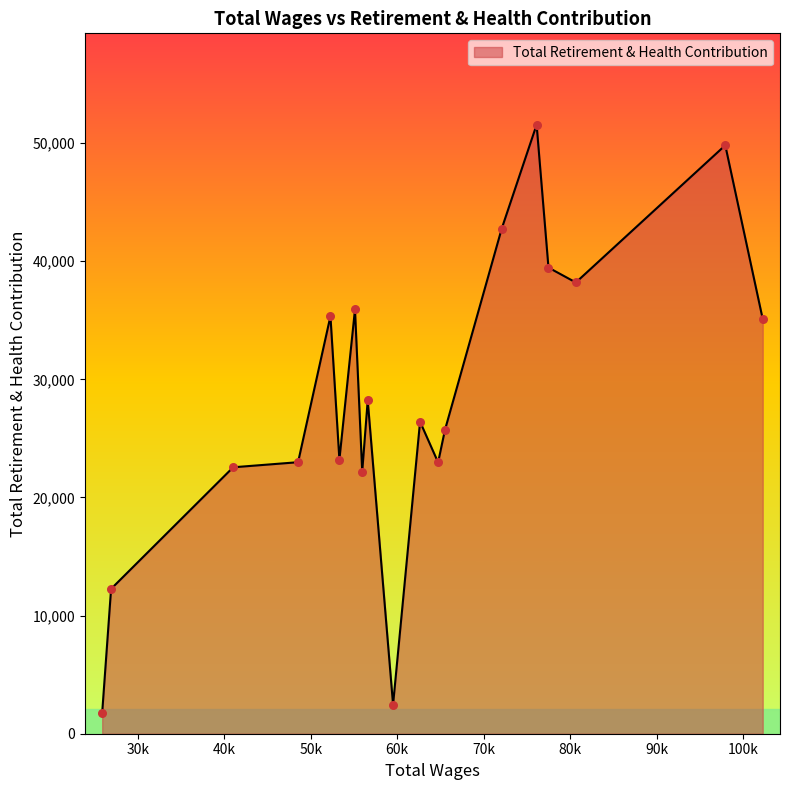

What is the maximum value shown in the chart?

51561